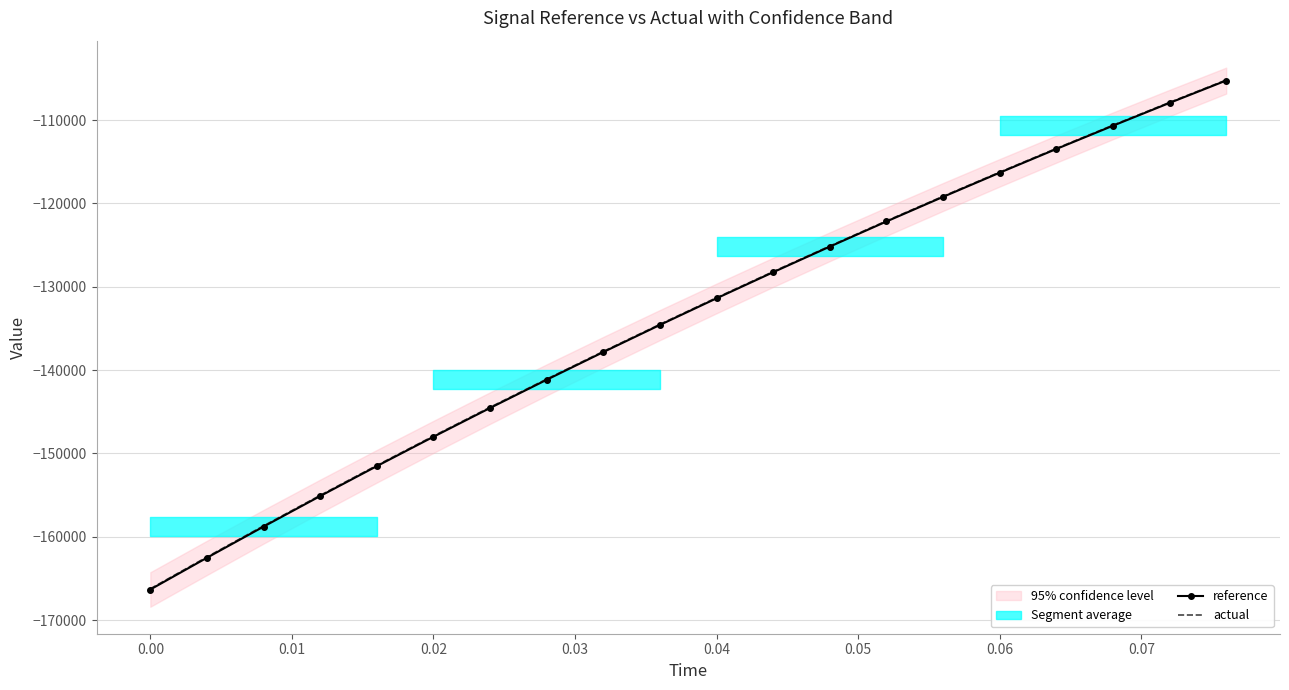

Which series has the widest spread of values?

reference